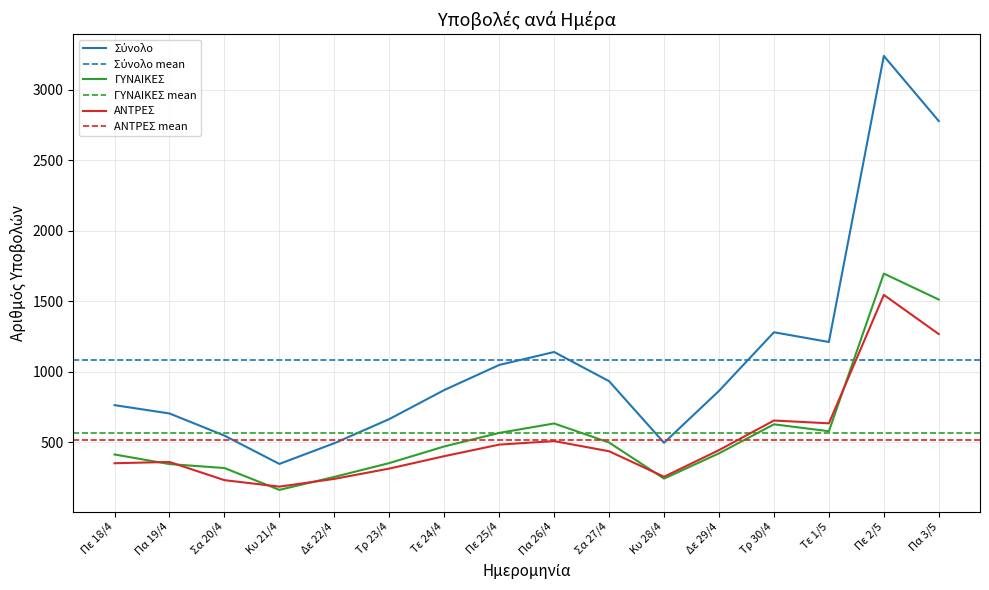

What is the minimum value shown in the chart?

161